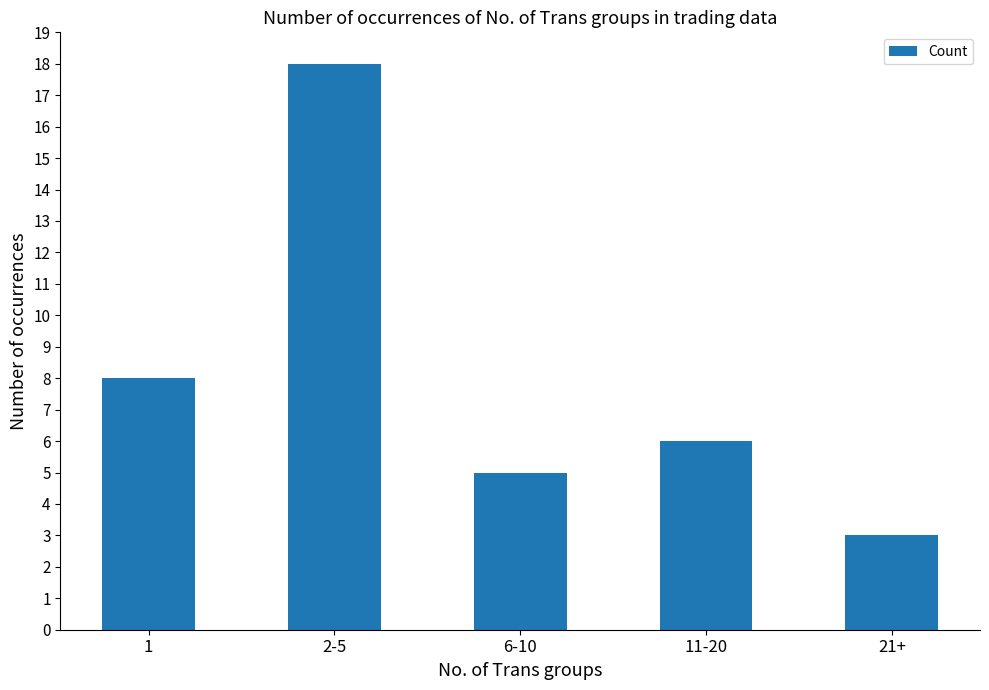

Reading left to right, transcribe all the data shown in this chart.

1=8	2-5=18	6-10=5	11-20=6	21+=3